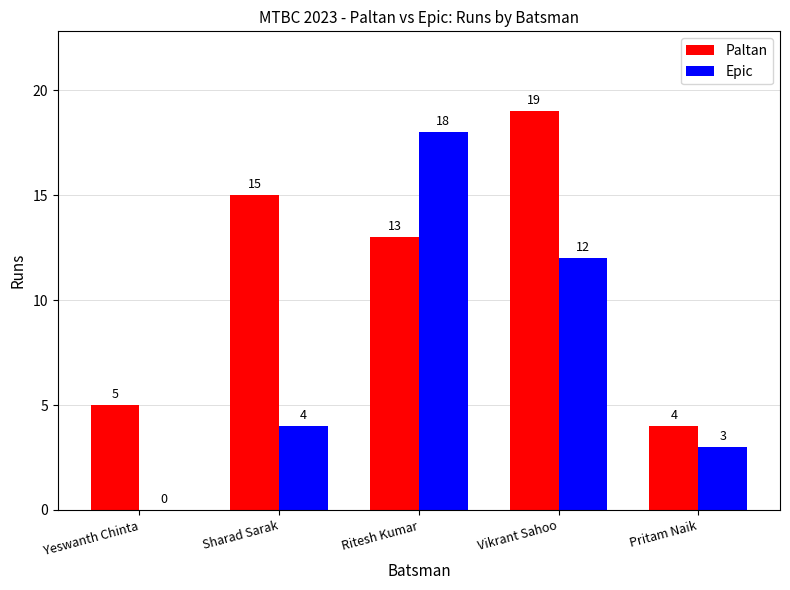

The value of Paltan at Sharad Sarak is 26. True or false?

False